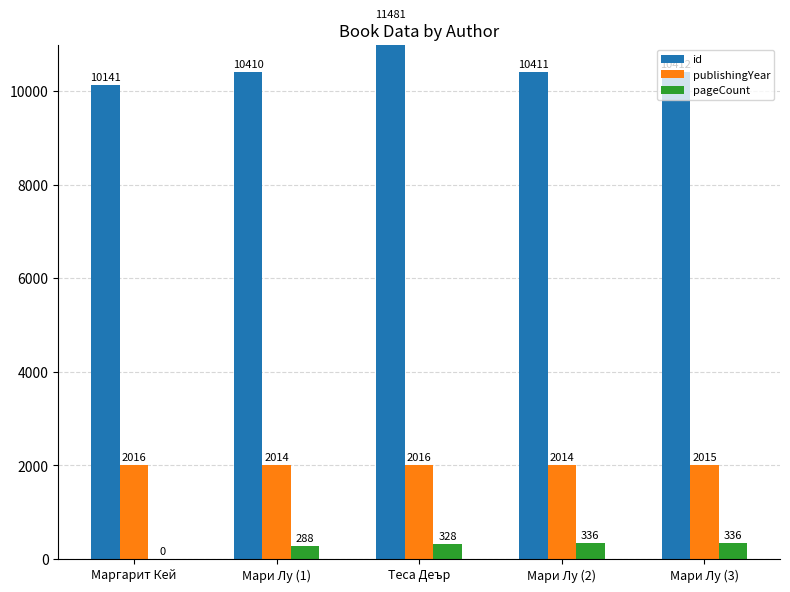

What is the minimum value for publishingYear?

2014